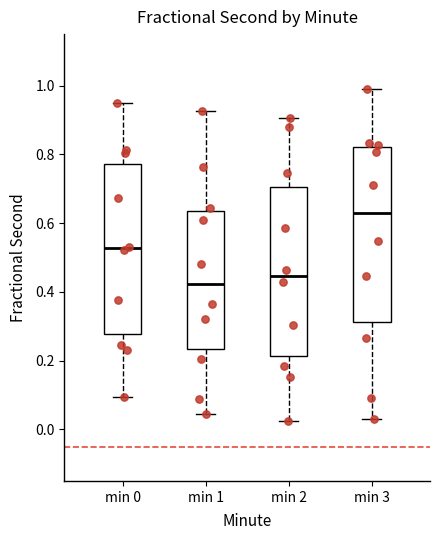

Which box has the lowest median line?

min 1